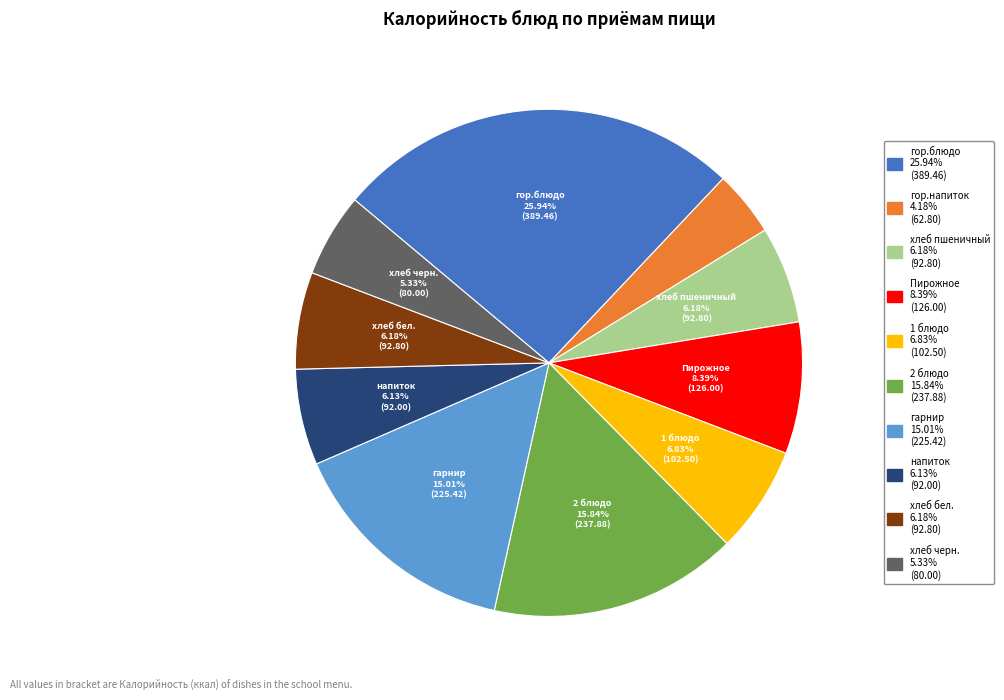

Is there any slice that represents more than half of the pie?

No